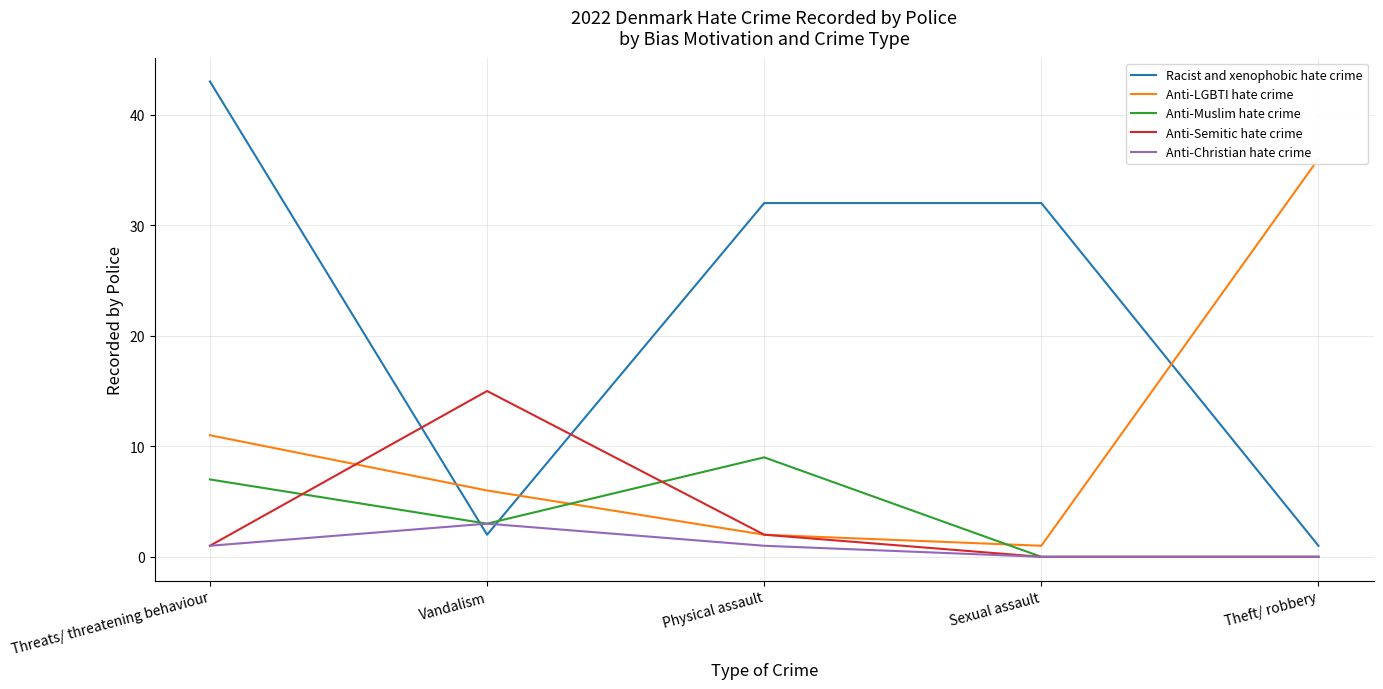

What is the difference between the maximum and minimum values in the Anti-Semitic hate crime series?

15